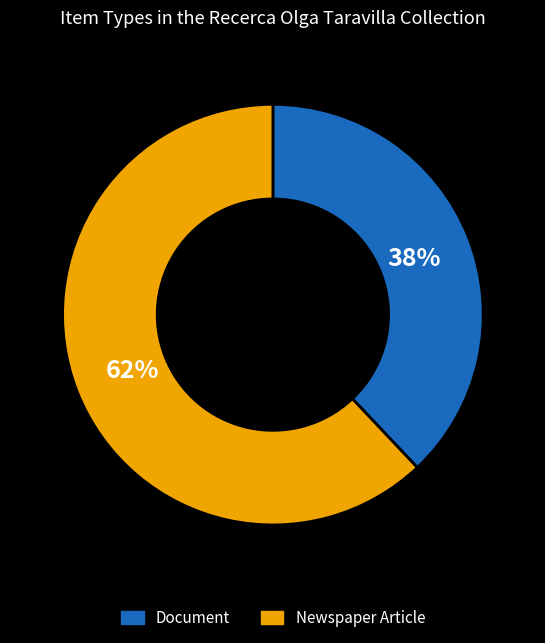

Count the number of slices in the pie.

2